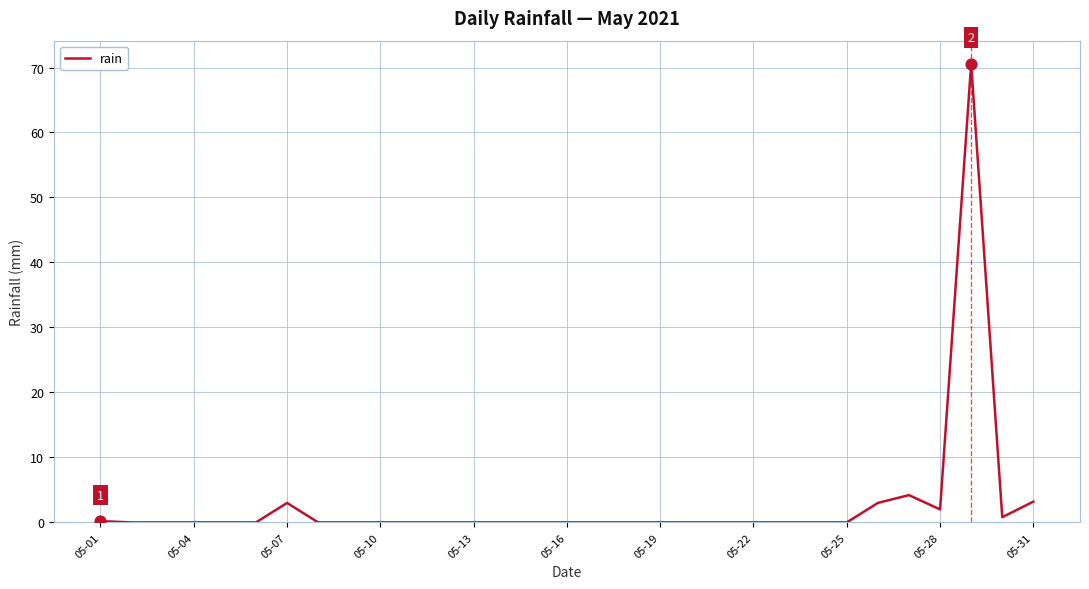

What is the difference between the maximum and minimum values?

70.6